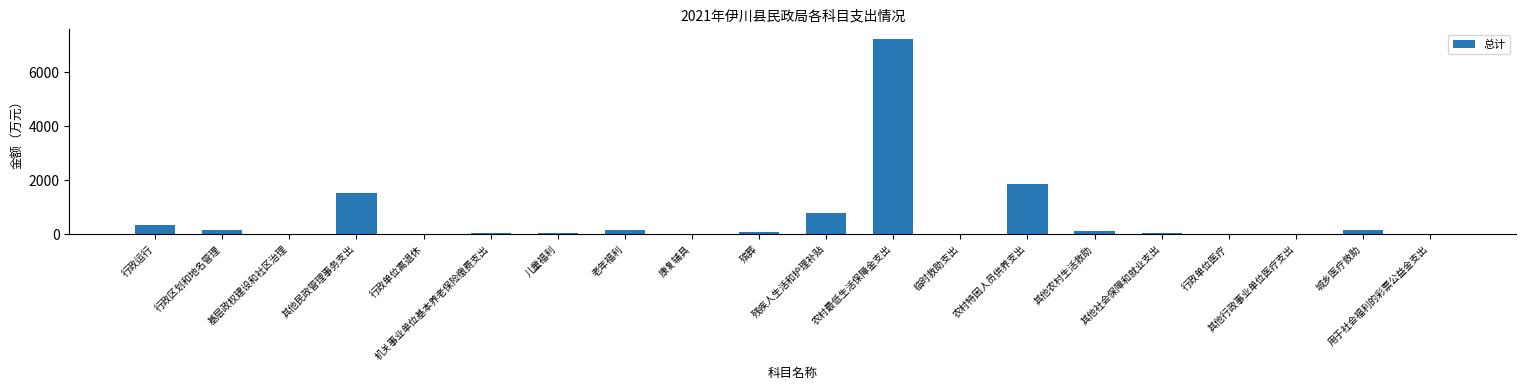

What is the greatest value displayed?

7226.8